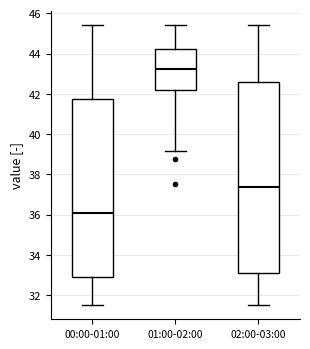

Where does the median line of the box for 00:00-01:00 sit on the y-axis? The values are not printed on the chart, so give them approximately, as read against the axis.

36.0